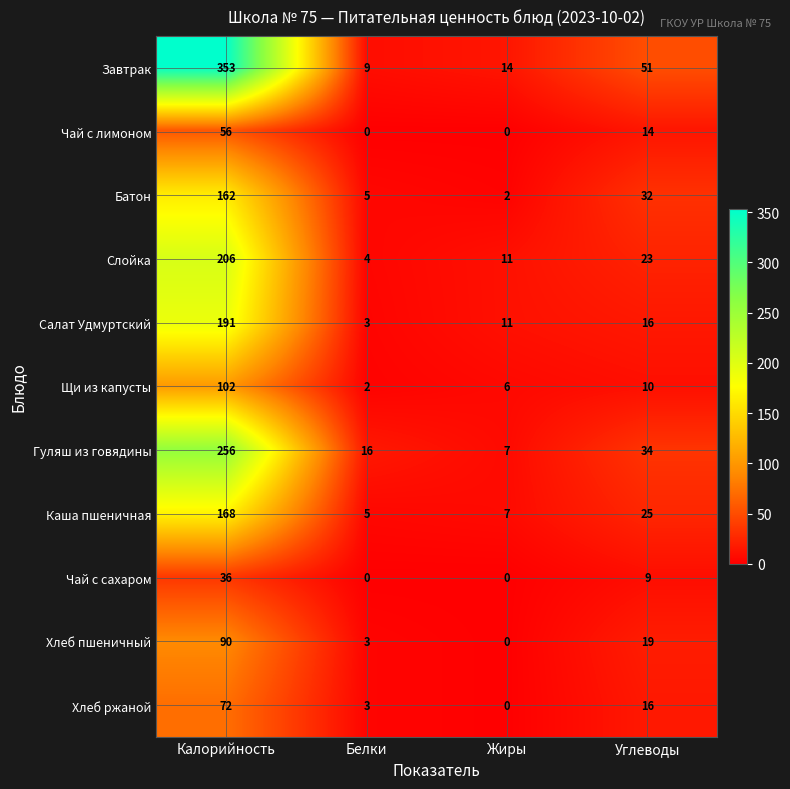

At Калорийность, list the series in order from largest to smallest.

Завтрак, Гуляш из говядины, Слойка, Салат Удмуртский, Каша пшеничная, Батон, Щи из капусты, Хлеб пшеничный, Хлеб ржаной, Чай с лимоном, Чай с сахаром